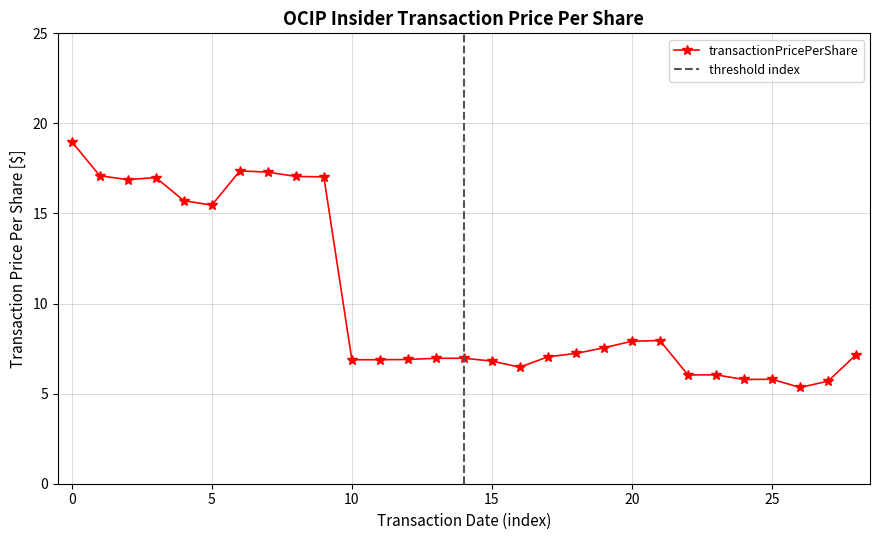

What is the lowest value of the transactionPricePerShare series?

5.3